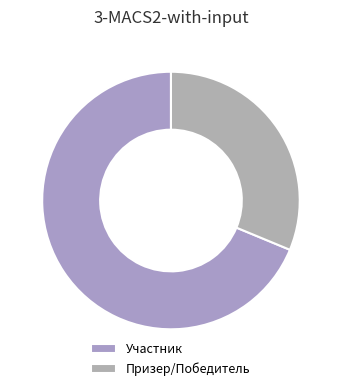

Is it true that Участник is 63% of the pie?

False